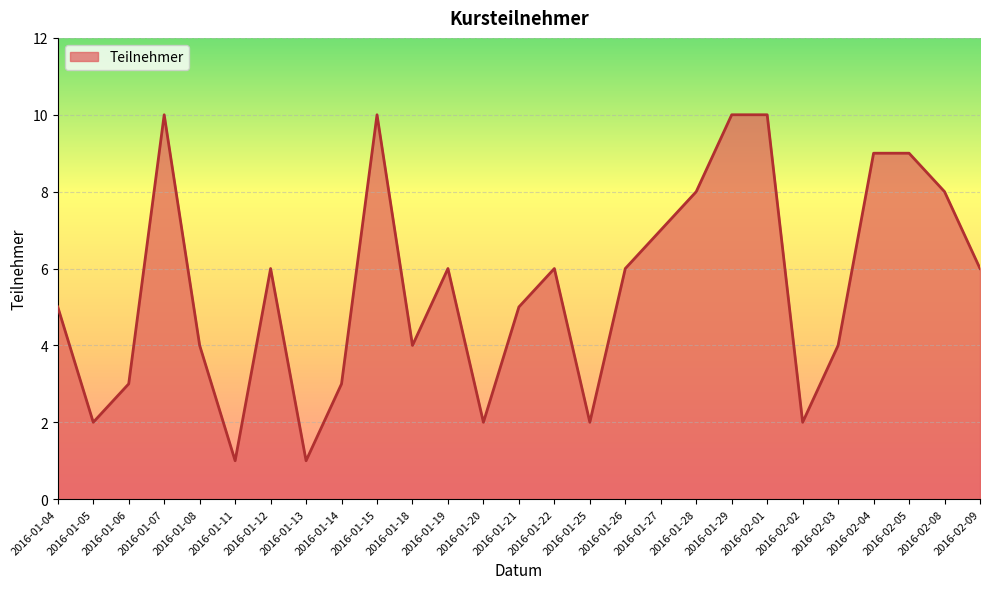

Reading left to right, transcribe all the data shown in this chart.

5	2	3	10	4	1	6	1	3	10	4	6	2	5	6	2	6	7	8	10	10	2	4	9	9	8	6